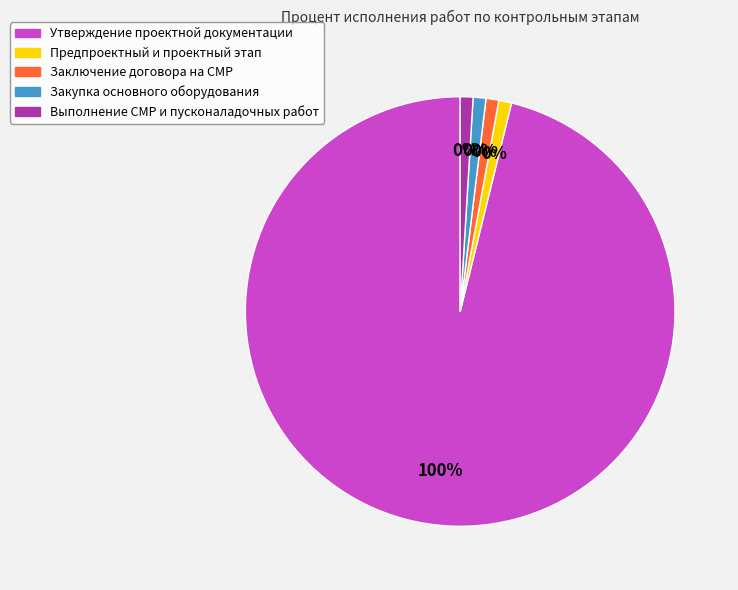

To the nearest percent, what is the combined percentage of Предпроектный и проектный этап and Утверждение проектной документации?

100%